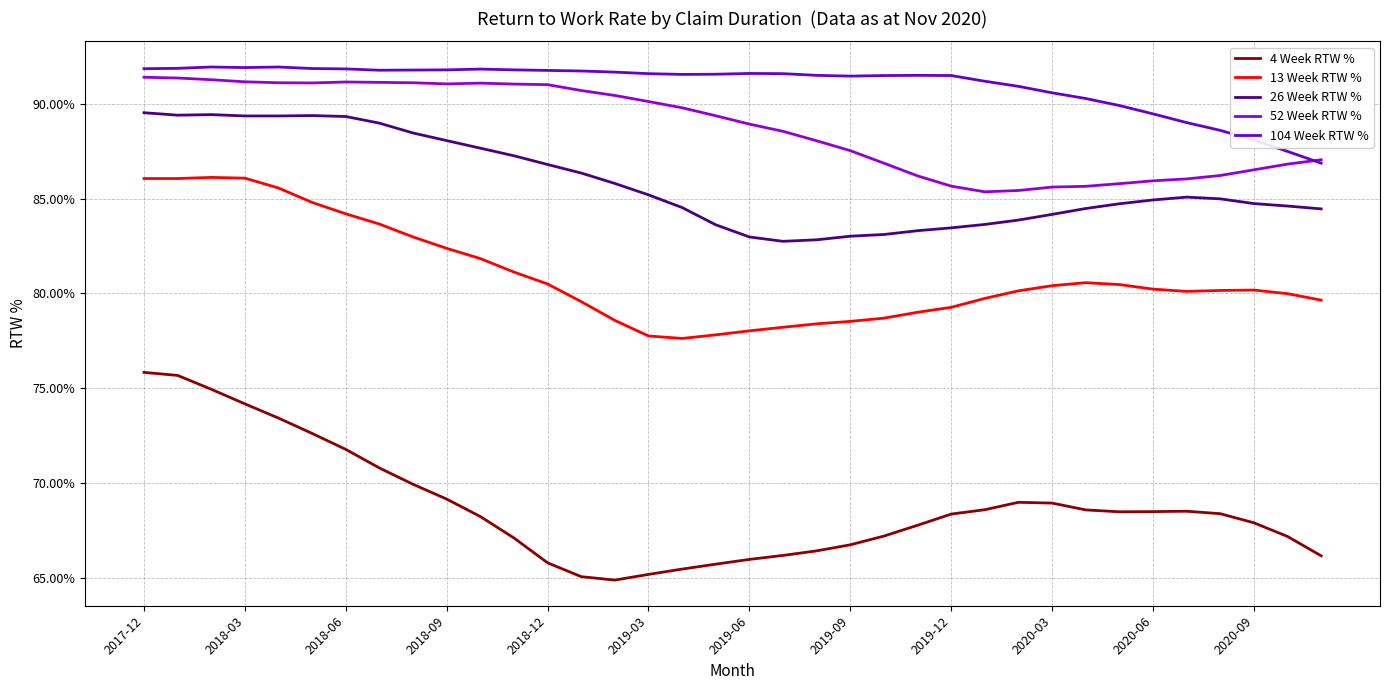

True or false: 104 Week RTW % and 26 Week RTW % intersect in this chart.

False